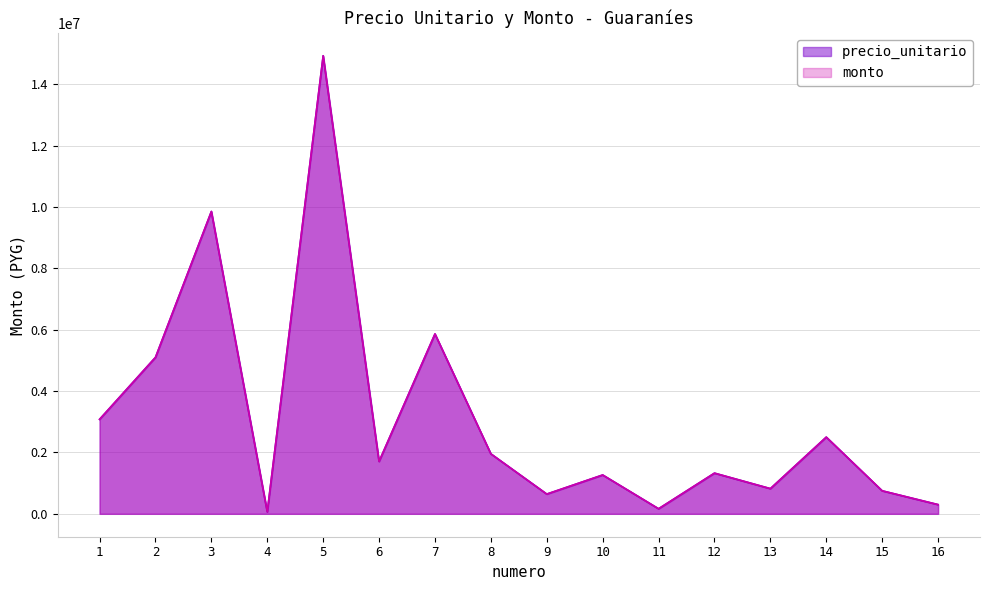

True or false: precio_unitario has a value of 1954800 at 8.

True